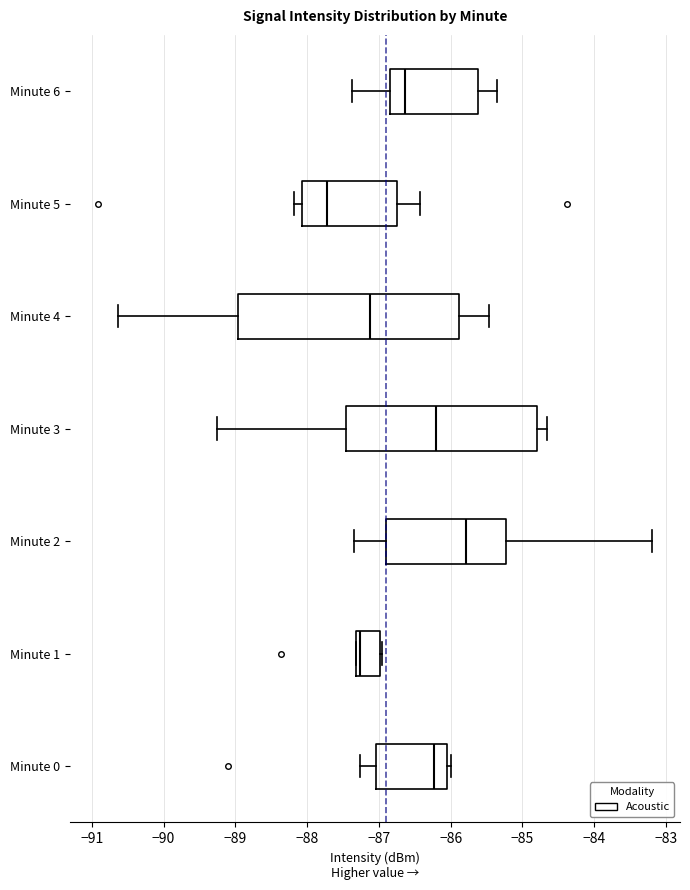

Where is the left edge of the box for Minute 1 on the x-axis? The values are not printed on the chart, so give them approximately, as read against the axis.

-87.3